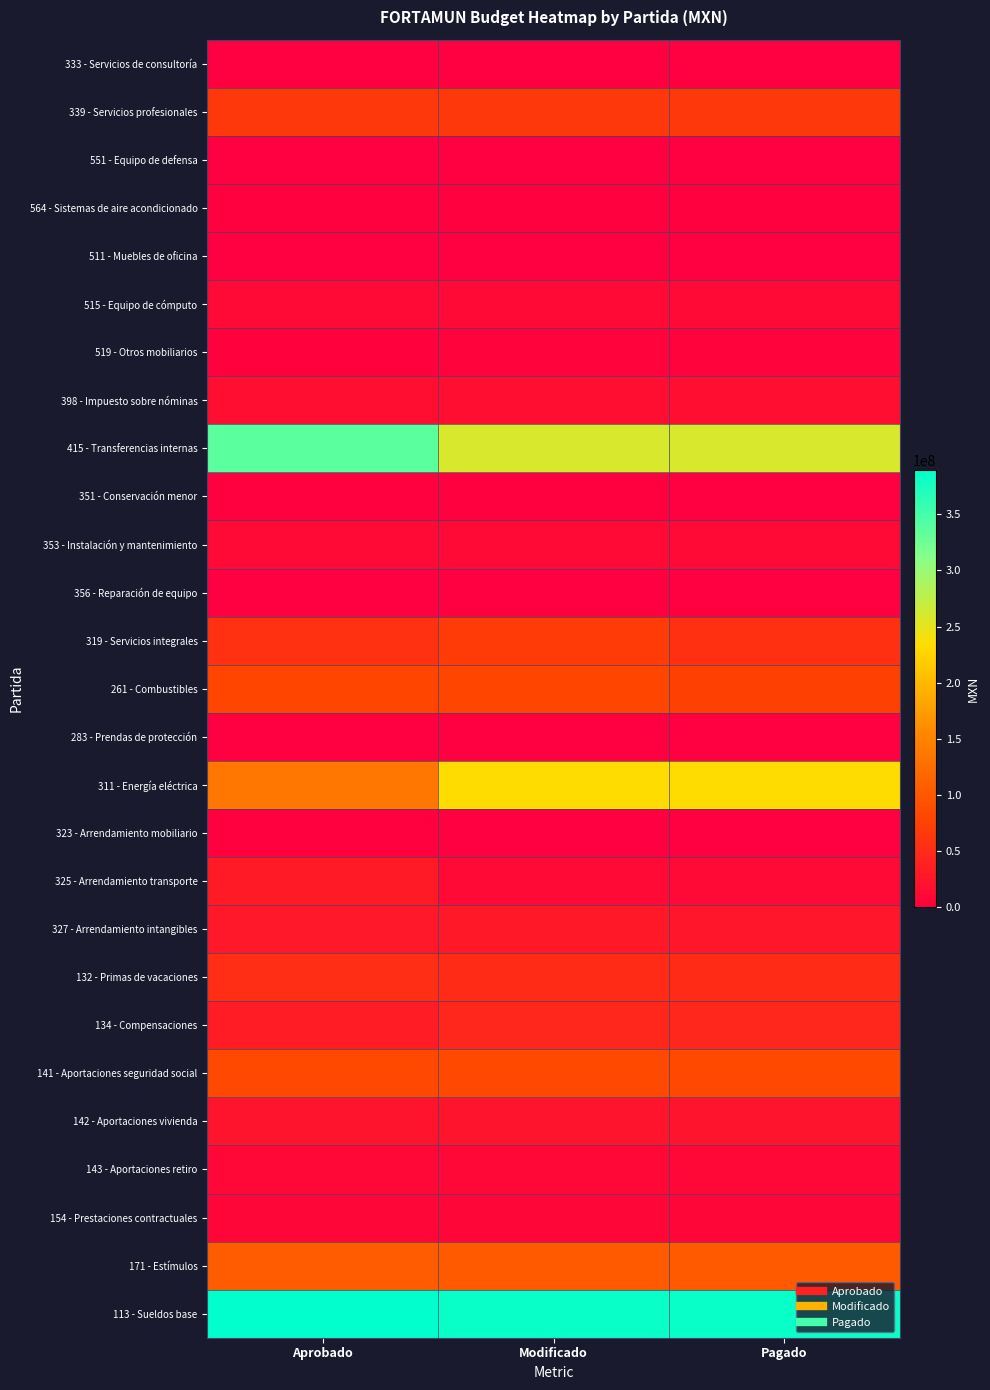

Reading left to right, list all the values displayed in this chart.

333 - Servicios de consultoría: Aprobado=867000.0	Modificado=953700.0	Pagado=953700.0
339 - Servicios profesionales: Aprobado=64269469.4	Modificado=64239089.2	Pagado=64239089.2
551 - Equipo de defensa: Aprobado=300000.0	Modificado=0.0	Pagado=0.0
564 - Sistemas de aire acondicionado: Aprobado=2859100.6	Modificado=2865376.0	Pagado=2865376.0
511 - Muebles de oficina: Aprobado=1000000.0	Modificado=999000.0	Pagado=999000.0
515 - Equipo de cómputo: Aprobado=11834000.0	Modificado=11722590.0	Pagado=11722590.0
519 - Otros mobiliarios: Aprobado=4373568.0	Modificado=4801399.8	Pagado=4801399.8
398 - Impuesto sobre nóminas: Aprobado=17723547.0	Modificado=17816532.6	Pagado=17816532.6
415 - Transferencias internas: Aprobado=336107611.0	Modificado=259714484.9	Pagado=259714484.9
351 - Conservación menor: Aprobado=2167696.0	Modificado=2167696.0	Pagado=0.0
353 - Instalación y mantenimiento: Aprobado=10953000.0	Modificado=10951500.0	Pagado=10951500.0
356 - Reparación de equipo: Aprobado=300000.0	Modificado=0.0	Pagado=0.0
319 - Servicios integrales: Aprobado=56778205.0	Modificado=69668494.0	Pagado=55996907.7
261 - Combustibles: Aprobado=80000000.0	Modificado=79101576.4	Pagado=74520561.7
283 - Prendas de protección: Aprobado=1000000.0	Modificado=1000000.0	Pagado=0.0
311 - Energía eléctrica: Aprobado=137542030.0	Modificado=232971215.9	Pagado=232971215.9
323 - Arrendamiento mobiliario: Aprobado=2751620.0	Modificado=1076066.9	Pagado=749199.4
325 - Arrendamiento transporte: Aprobado=31232304.0	Modificado=10684142.3	Pagado=10684142.3
327 - Arrendamiento intangibles: Aprobado=28634334.0	Modificado=29385020.7	Pagado=26893881.6
132 - Primas de vacaciones: Aprobado=54518944.5	Modificado=50406655.4	Pagado=50406655.4
134 - Compensaciones: Aprobado=32249036.1	Modificado=45324916.5	Pagado=45324916.5
141 - Aportaciones seguridad social: Aprobado=84577274.1	Modificado=82505928.1	Pagado=82505928.1
142 - Aportaciones vivienda: Aprobado=23310730.7	Modificado=23961565.0	Pagado=23961565.0
143 - Aportaciones retiro: Aprobado=9292272.7	Modificado=9583927.5	Pagado=9583927.5
154 - Prestaciones contractuales: Aprobado=8944716.8	Modificado=8462030.0	Pagado=8462030.0
171 - Estímulos: Aprobado=105544580.2	Modificado=103833497.2	Pagado=103833497.2
113 - Sueldos base: Aprobado=389333410.9	Modificado=383553433.7	Pagado=383553433.7